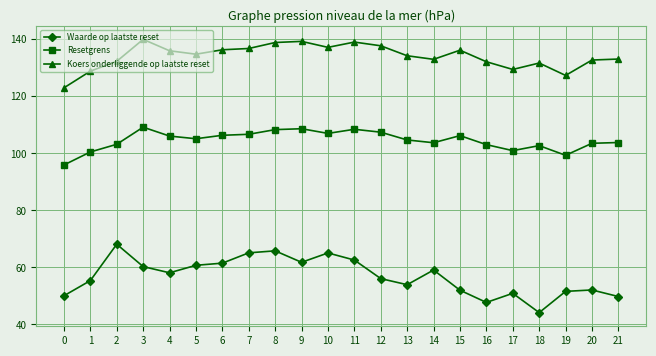

What is the greatest value displayed?

140.0